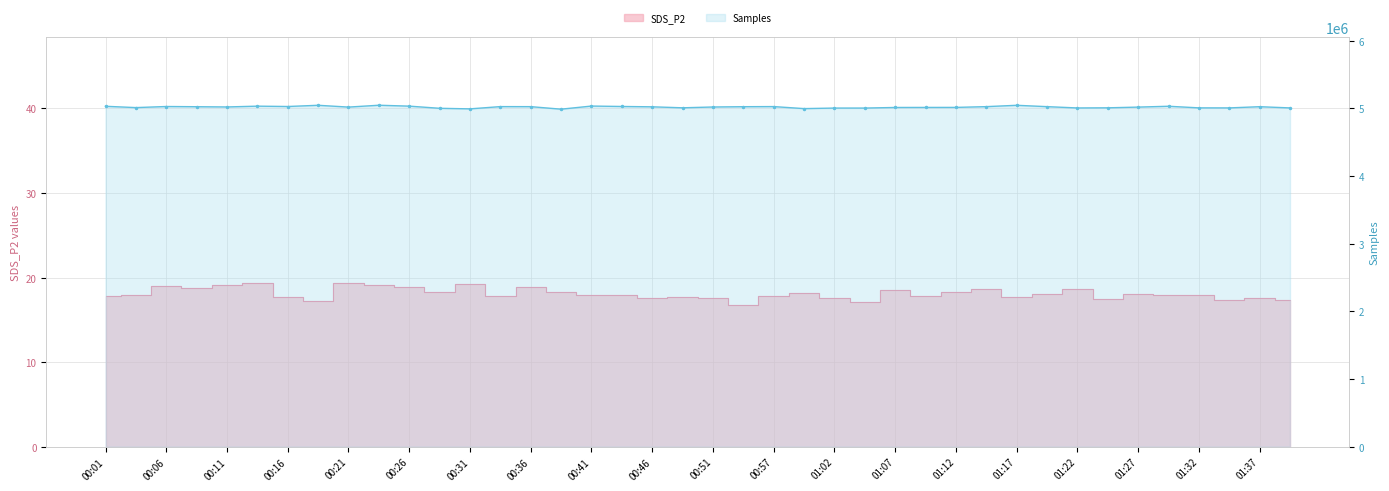

How many values exceed 5022976?

19